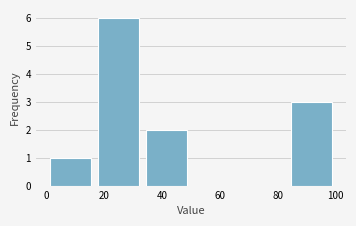

Reading left to right, list every bar in this chart as the range it spans on the x-axis followed by its height. Neither the bar edges nor the heights are printed on the chart, so give them approximately, as read against the axes.

0 to 16: 1
16 to 34: 6
34 to 50: 2
50 to 66: 0
66 to 84: 0
84 to 100: 3